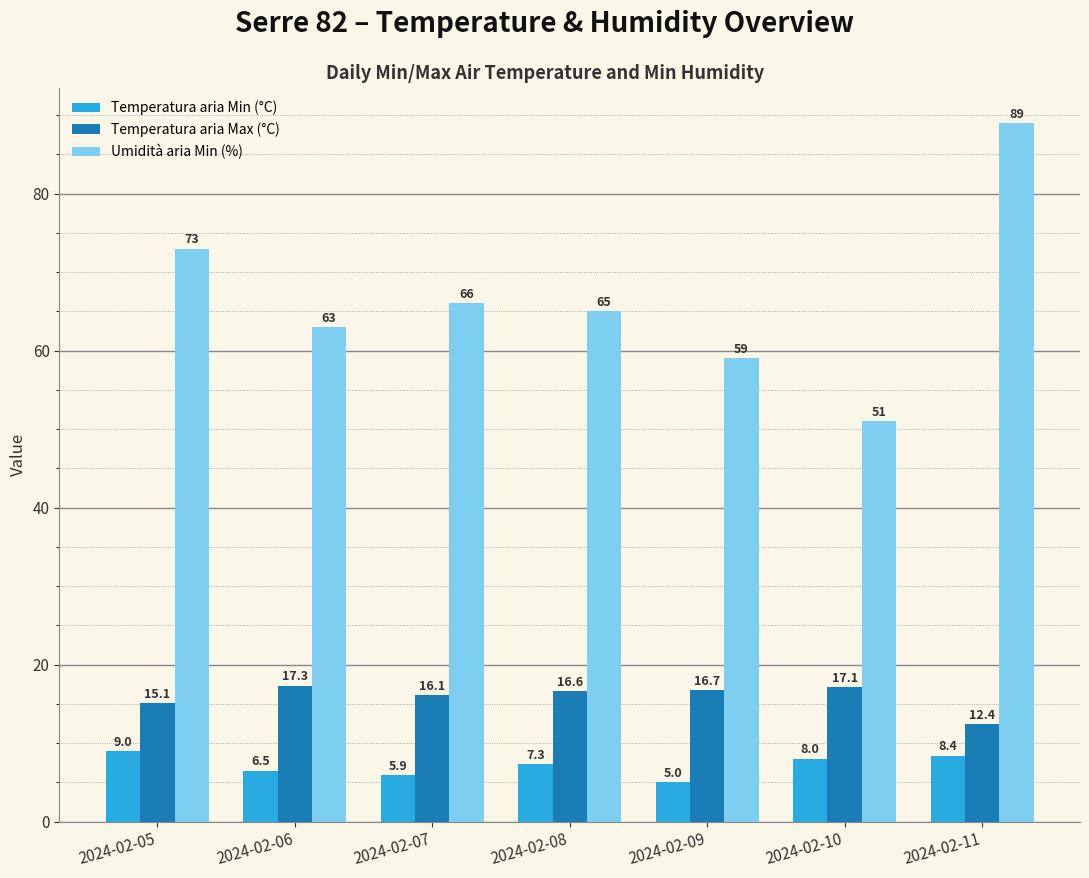

What is the difference between the second highest and second lowest values in the Umidità aria Min (%) series?

14.0